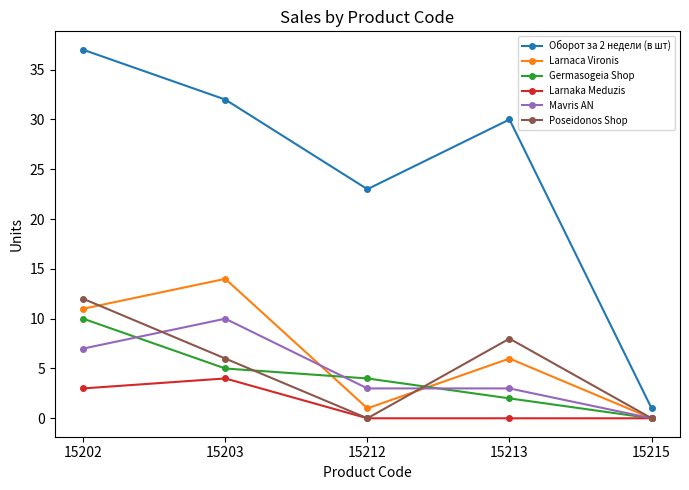

How many data points does each series have?

5